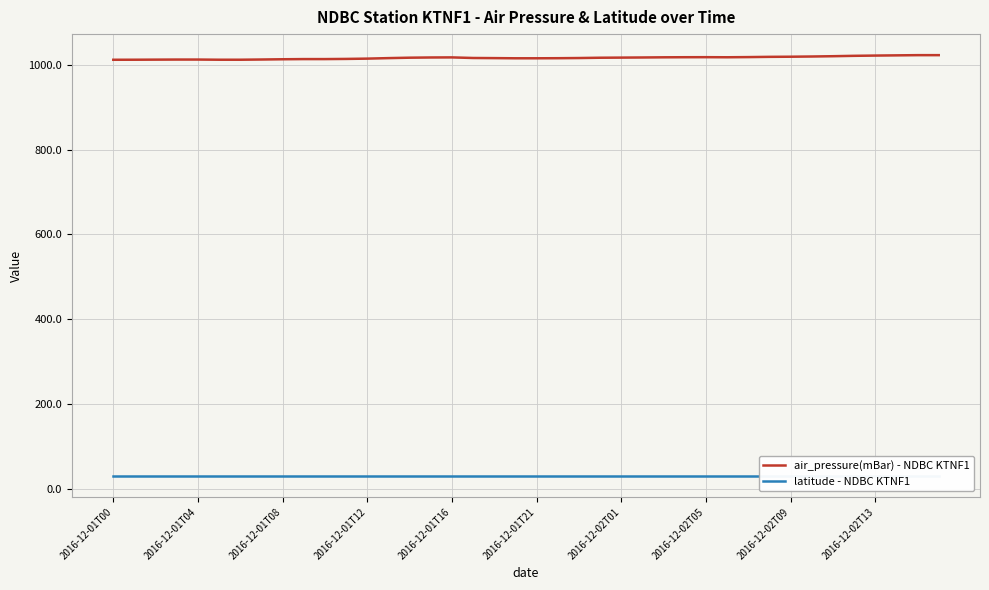

What is the sum of all air_pressure(mBar) - NDBC KTNF1 values?

40677.0